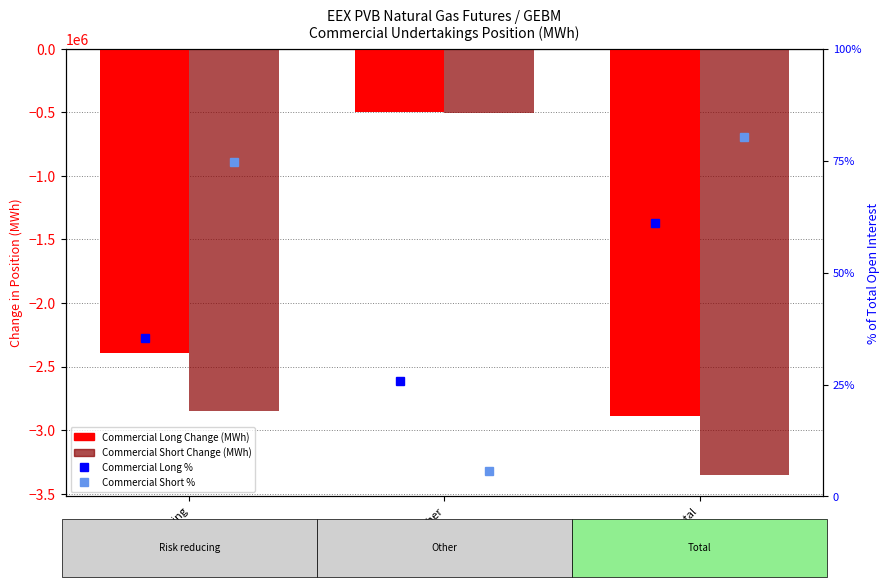

Rank the series by their maximum value, from lowest to highest.

Commercial Short Change (MWh), Commercial Long Change (MWh), Commercial Long %, Commercial Short %